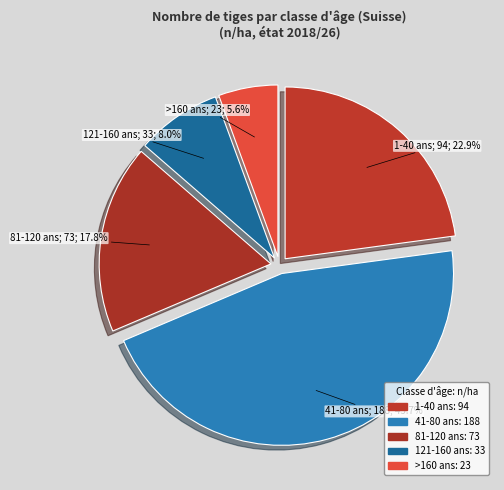

The 81-120 ans slice represents 18% of the pie. True or false?

True